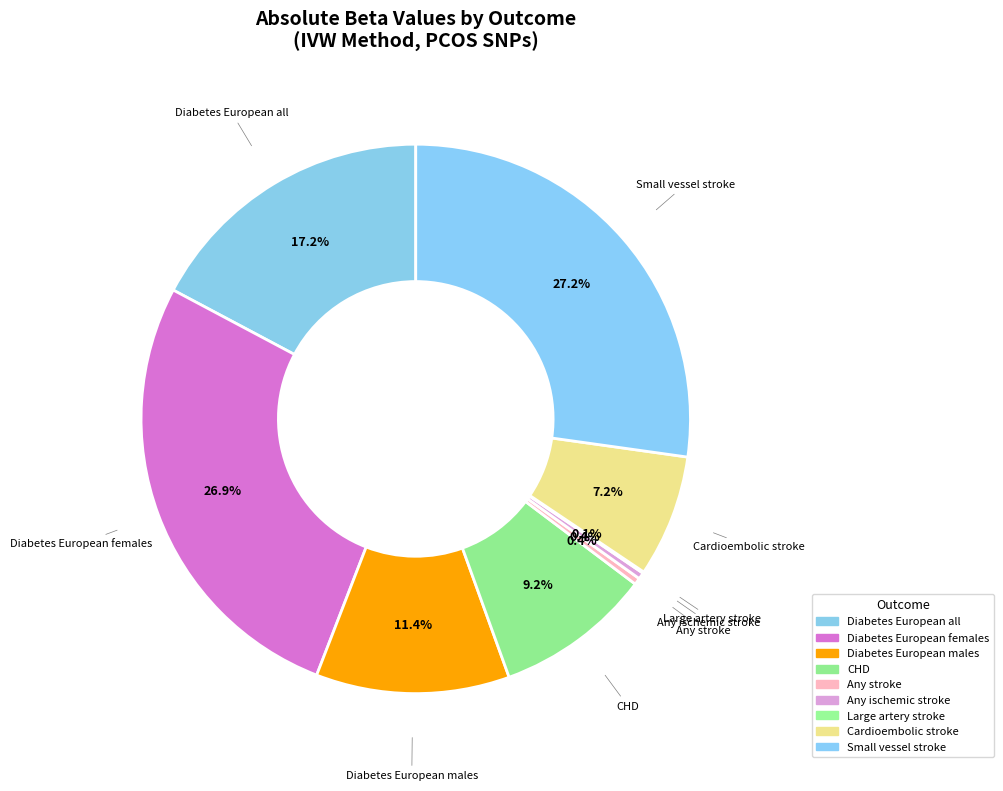

Rank the categories by value from highest to lowest.

Small vessel stroke, Diabetes European females, Diabetes European all, Diabetes European males, CHD, Cardioembolic stroke, Any stroke, Any ischemic stroke, Large artery stroke